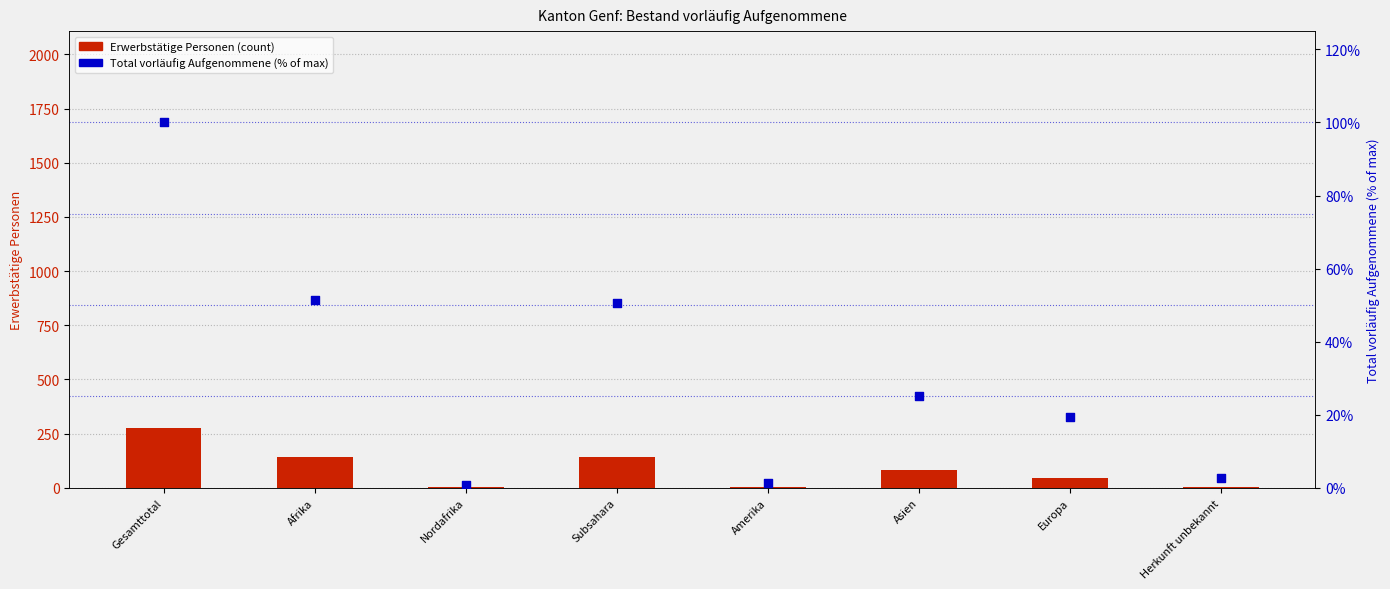

Is the value of Total (% of max) at Herkunft unbekannt greater than the value of Erwerbstätige Personen at Herkunft unbekannt?

No